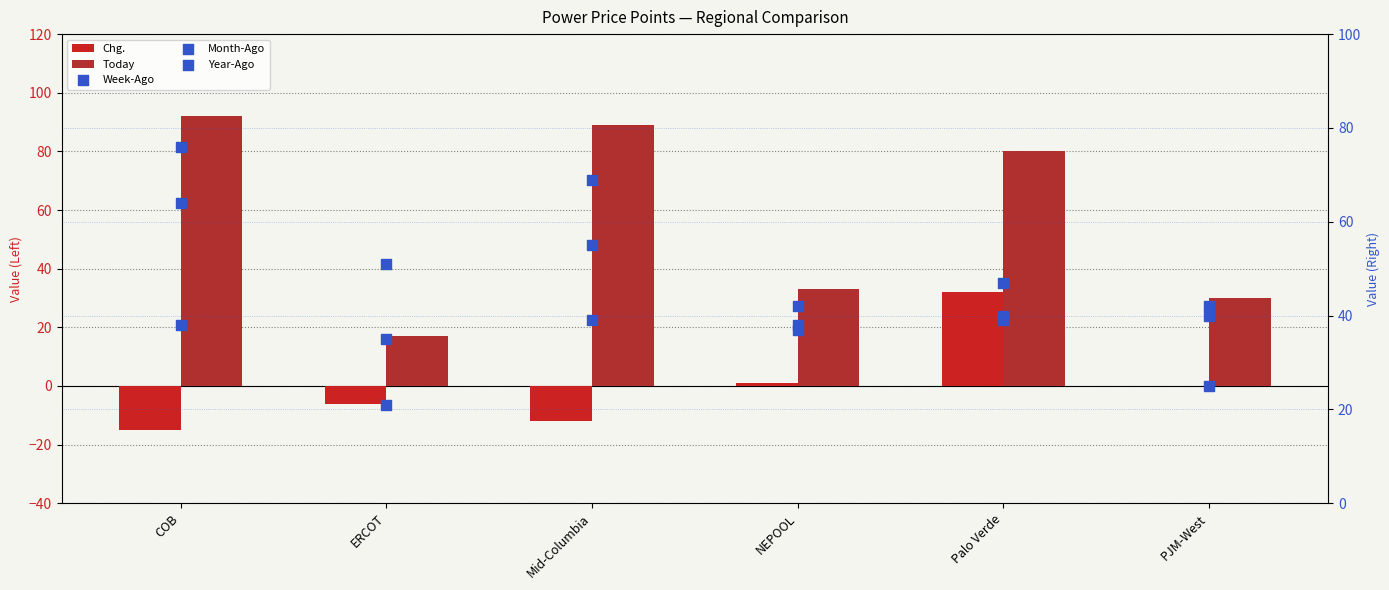

Which series reaches the minimum Y coordinate?

Chg.